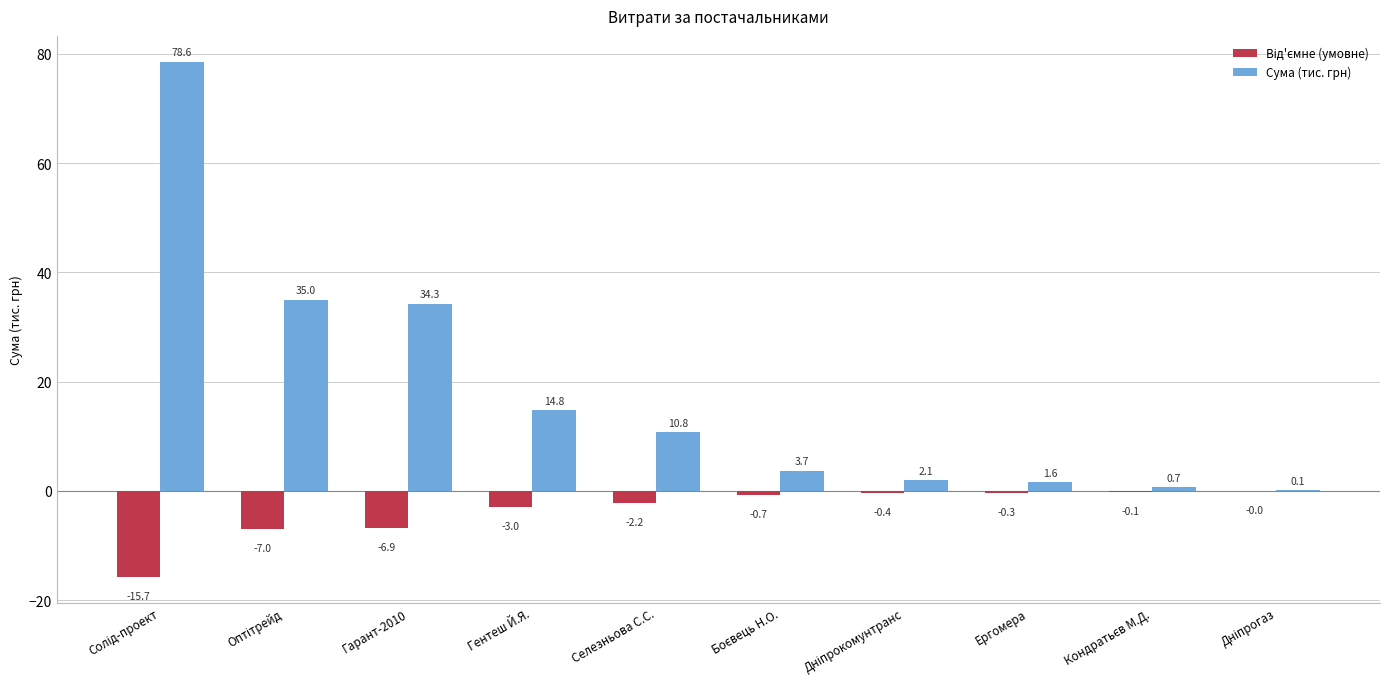

What is the greatest value displayed?

78.6